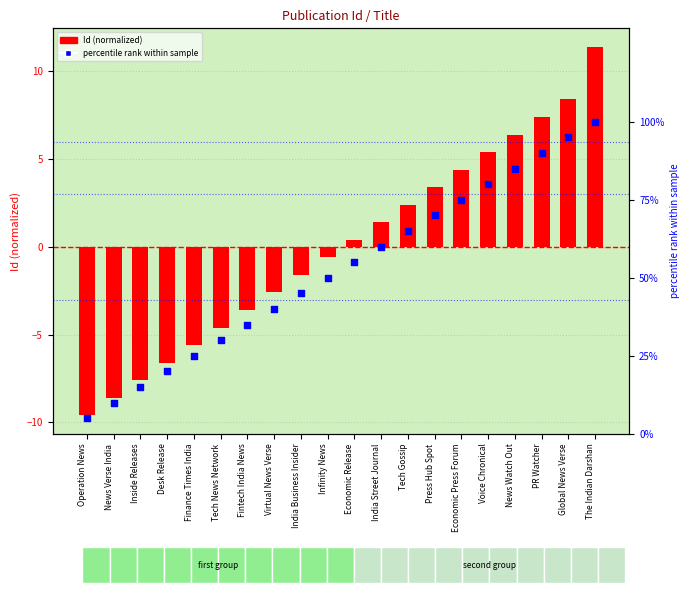

Which series has the largest total across all categories?

Percentile rank